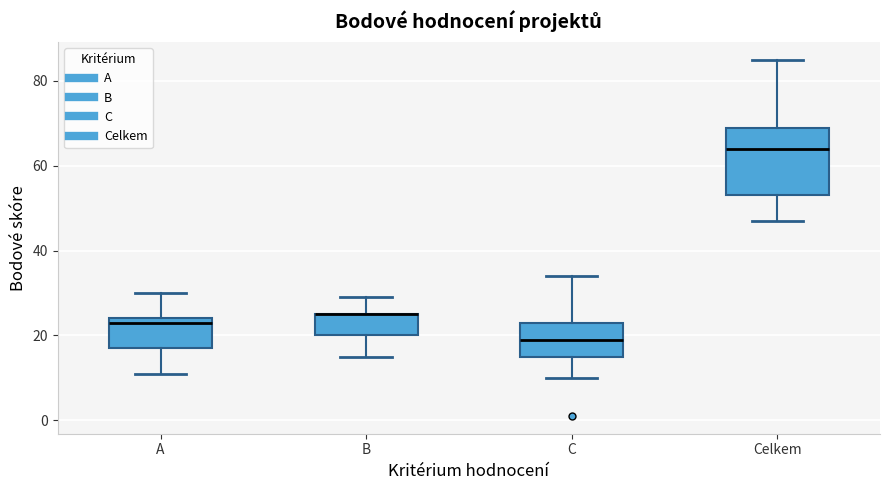

Reading left to right, read every box against the y-axis: the position of its median line, the range the box covers, and the ends of its whiskers. The values are not printed on the chart, so give them approximately, as read against the axis.

A: median 24 (just below the box's upper edge), box 18 to 24, whiskers 12 to 30
B: median 26 (drawn on the box's upper edge), box 20 to 26, whiskers 16 to 30
C: median 20, box 16 to 24, whiskers 10 to 34
Celkem: median 64, box 54 to 70, whiskers 48 to 86